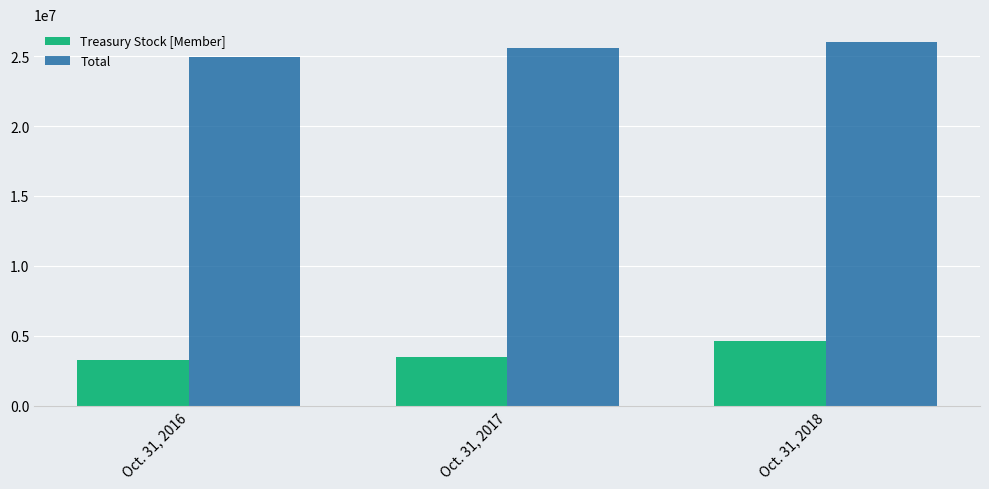

Which series has the largest total across all categories?

Total